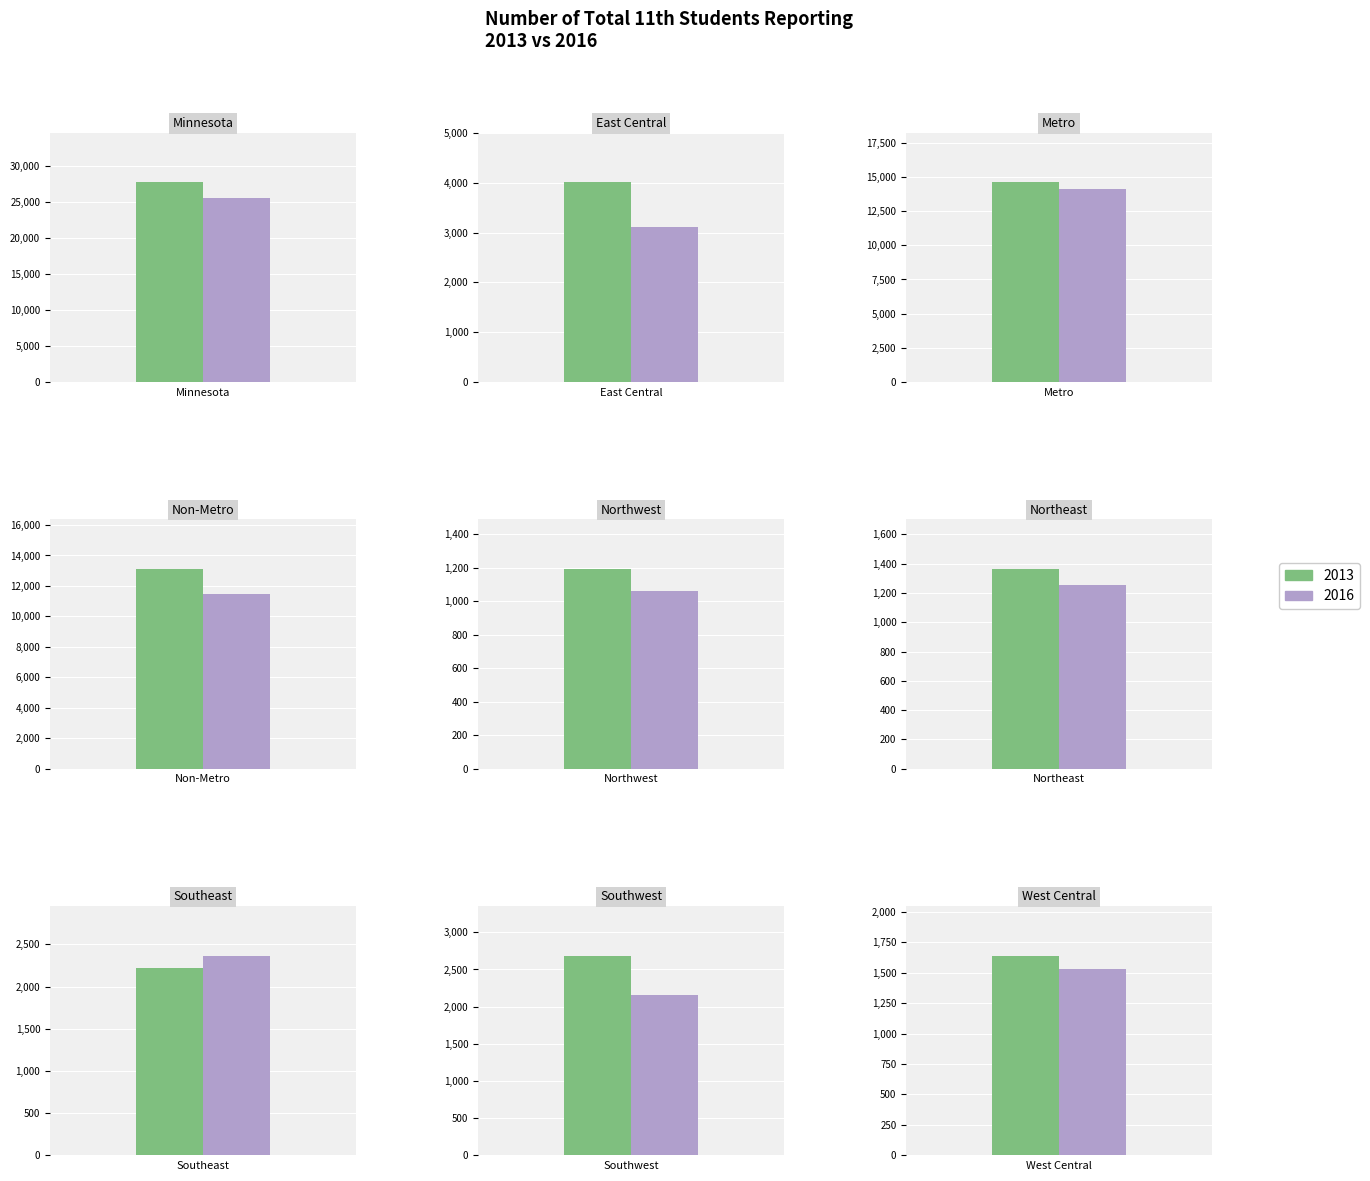

Which series has the largest total across all categories?

2013